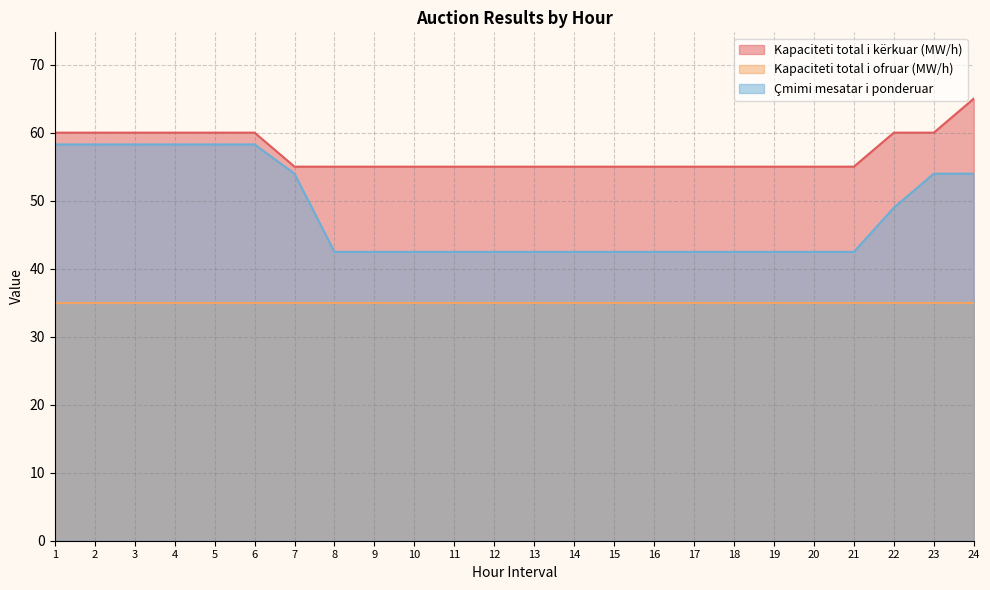

At 11, list the series in order from smallest to largest.

Kapaciteti total i ofruar (MW/h), Çmimi mesatar i ponderuar, Kapaciteti total i kërkuar (MW/h)